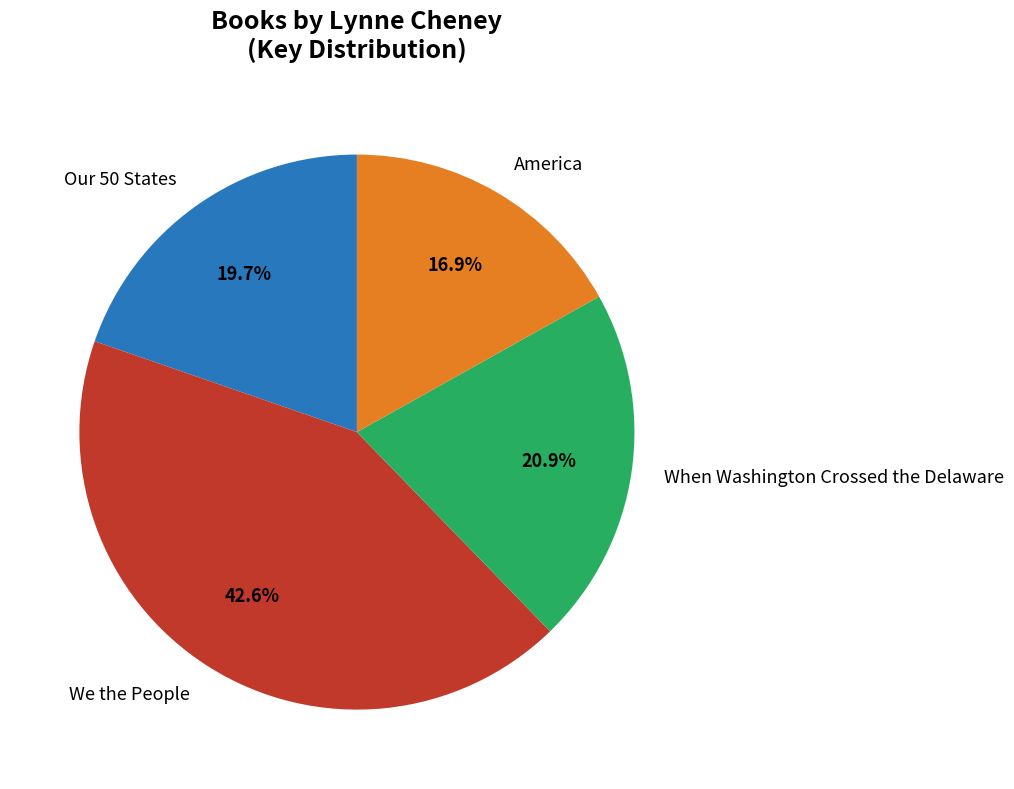

Count the number of slices in the pie.

4